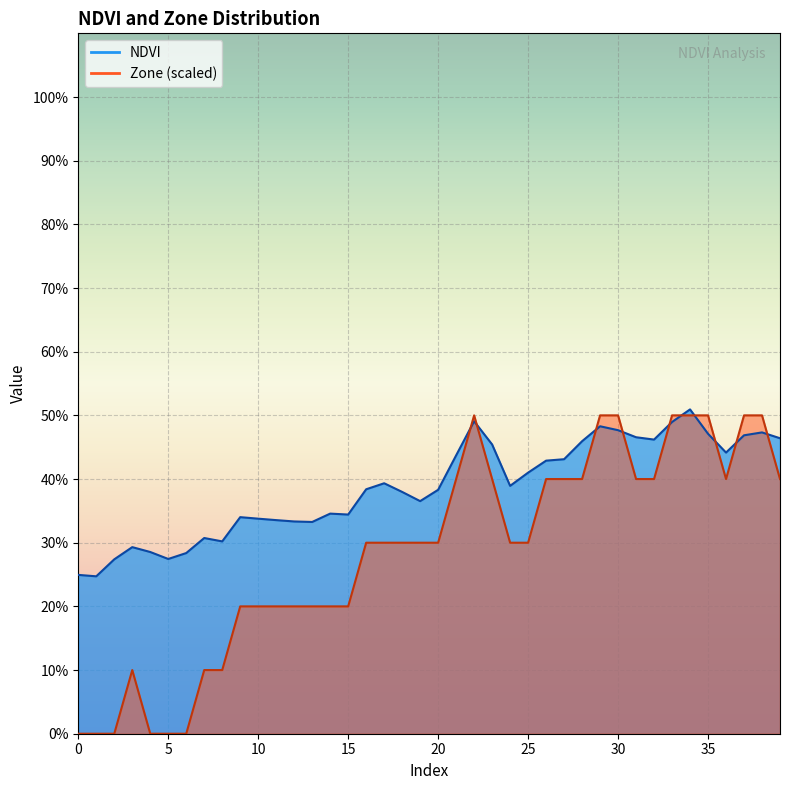

How many lines are shown in the chart?

2